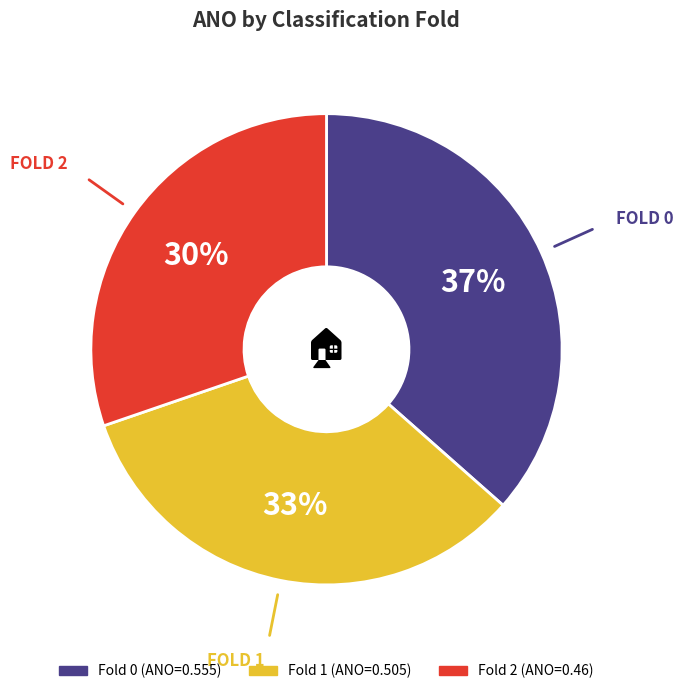

Do Fold 2 and Fold 0 together represent more than half of the pie?

Yes